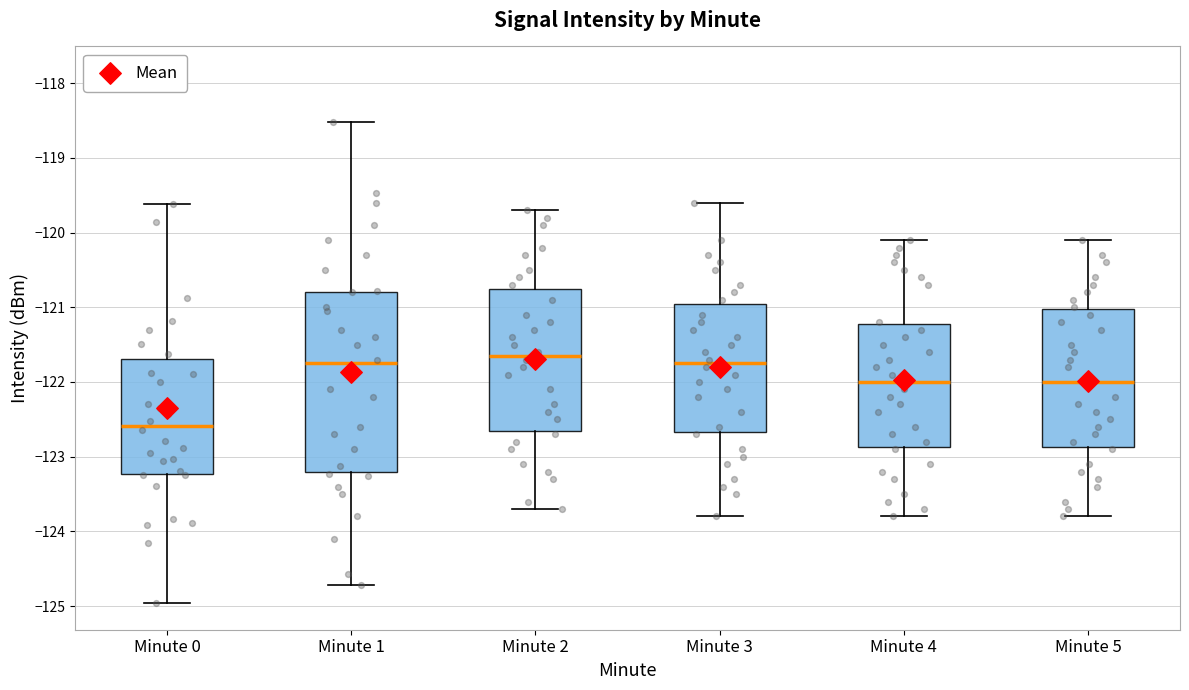

Reading left to right, read every box against the y-axis: the position of its median line, the range the box covers, and the ends of its whiskers. The values are not printed on the chart, so give them approximately, as read against the axis.

Minute 0: median -122.6, box -123.2 to -121.7, whiskers -125.0 to -119.6
Minute 1: median -121.7, box -123.2 to -120.8, whiskers -124.7 to -118.5
Minute 2: median -121.6, box -122.6 to -120.7, whiskers -123.7 to -119.7
Minute 3: median -121.7, box -122.7 to -120.9, whiskers -123.8 to -119.6
Minute 4: median -122.0, box -122.9 to -121.2, whiskers -123.8 to -120.1
Minute 5: median -122.0, box -122.9 to -121.0, whiskers -123.8 to -120.1